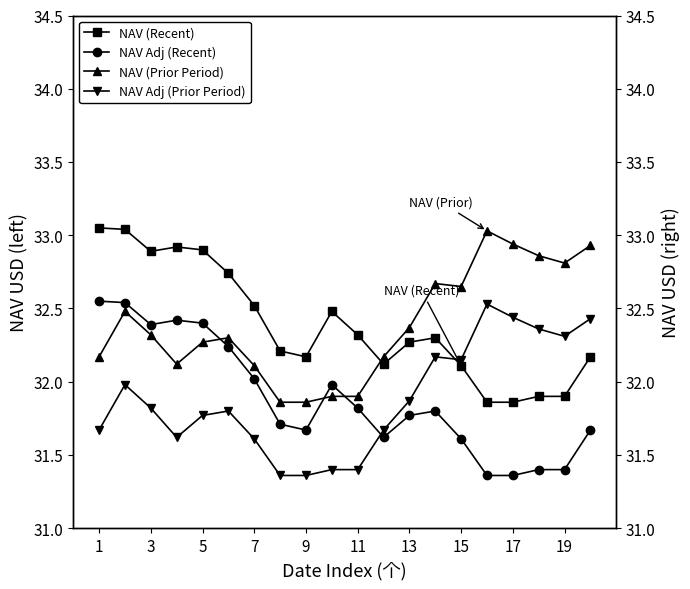

Which category has the highest value across all series?

1